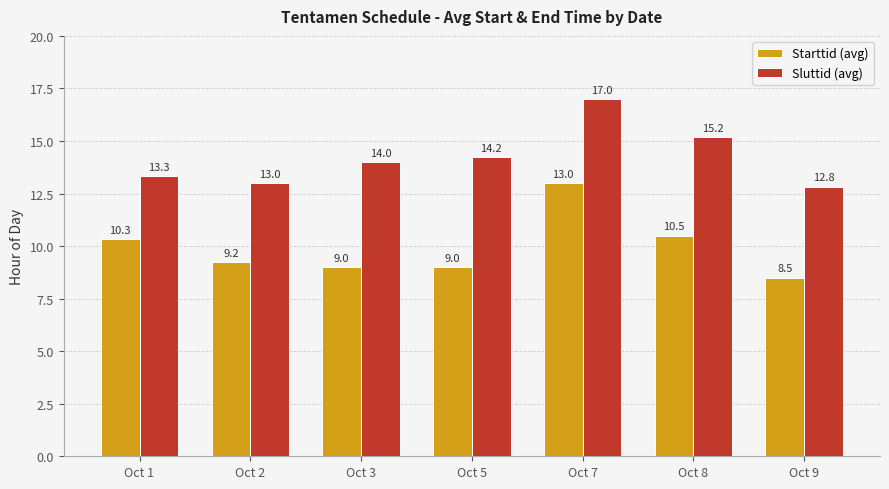

Which series has the largest total across all categories?

Sluttid (avg)